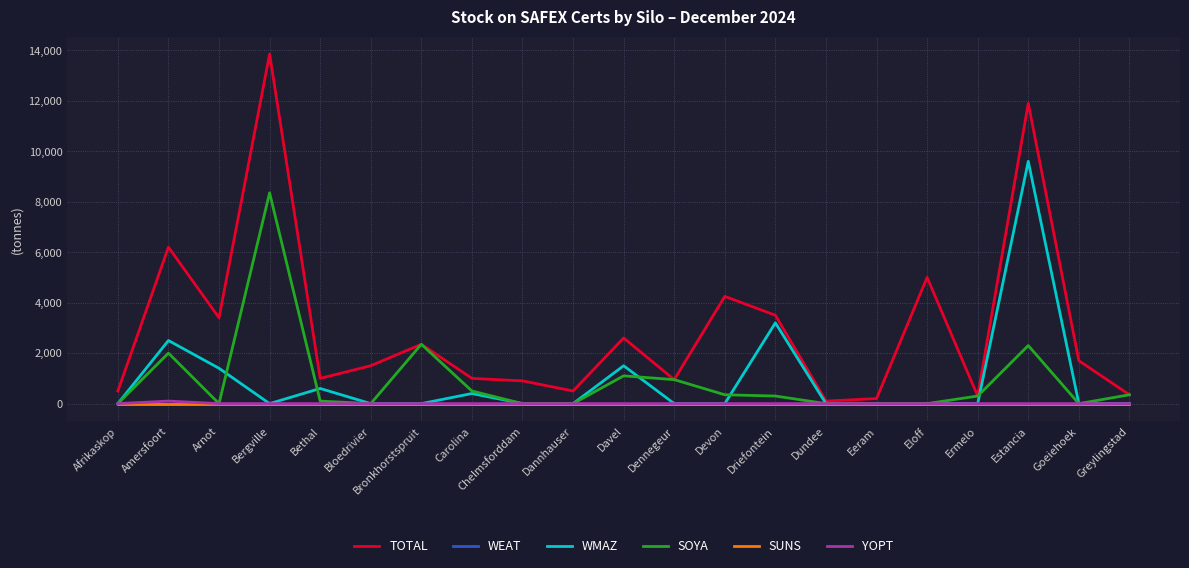

Is it true that SOYA equals -3584 at Bloedrivier?

False